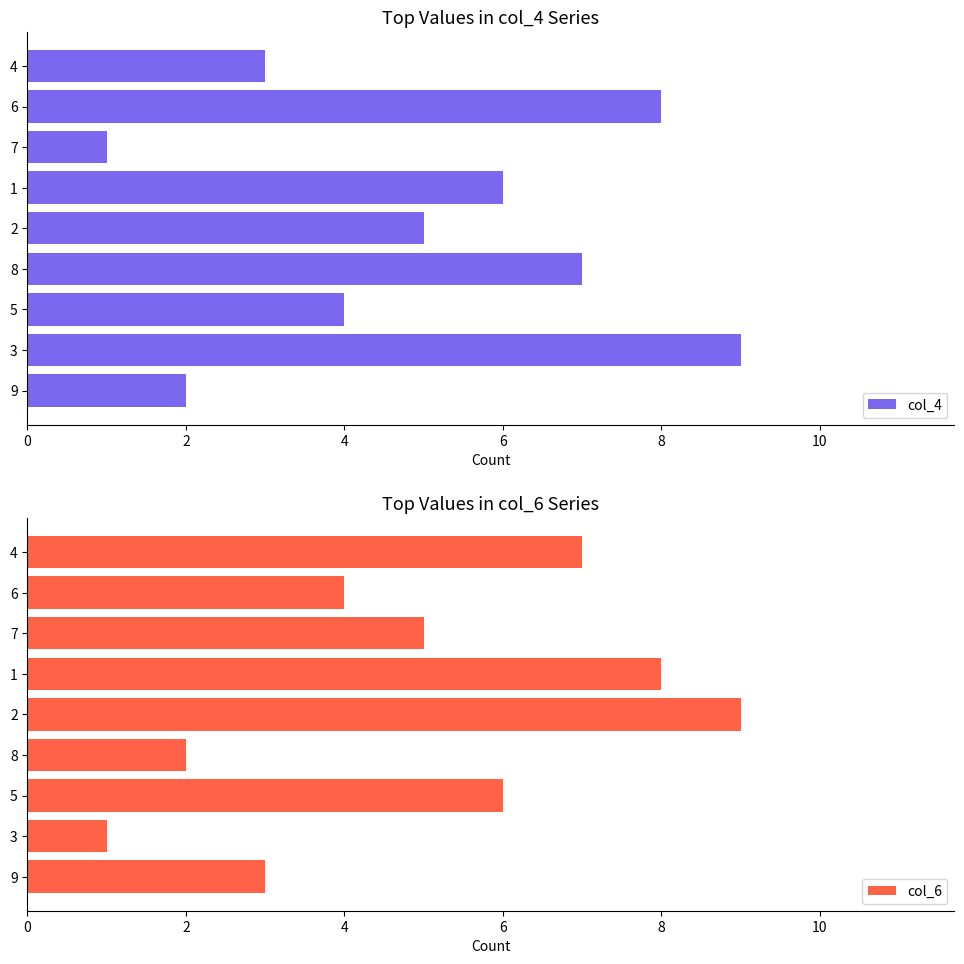

What is the difference between the maximum and second lowest values in the col_4 series?

7